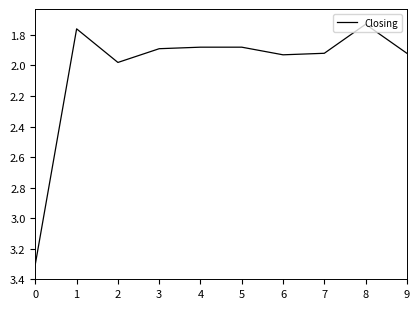

Where is the first local maximum?

2